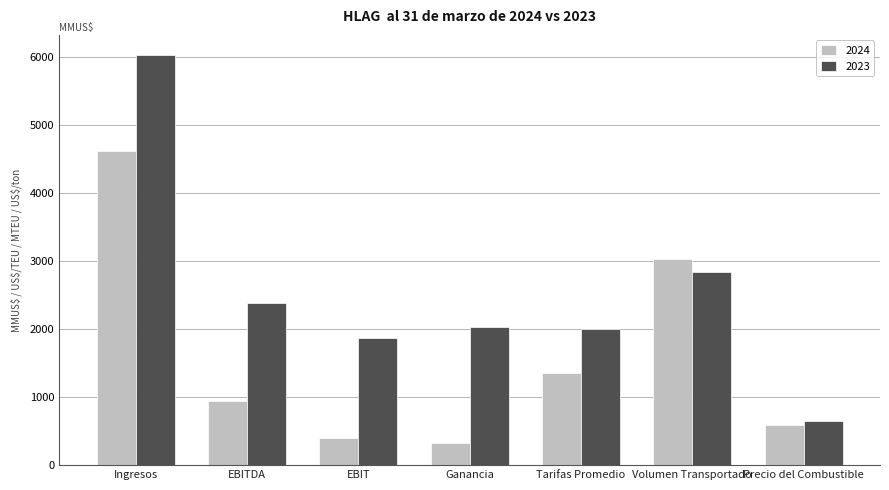

Which series has the largest range (max minus min)?

2023